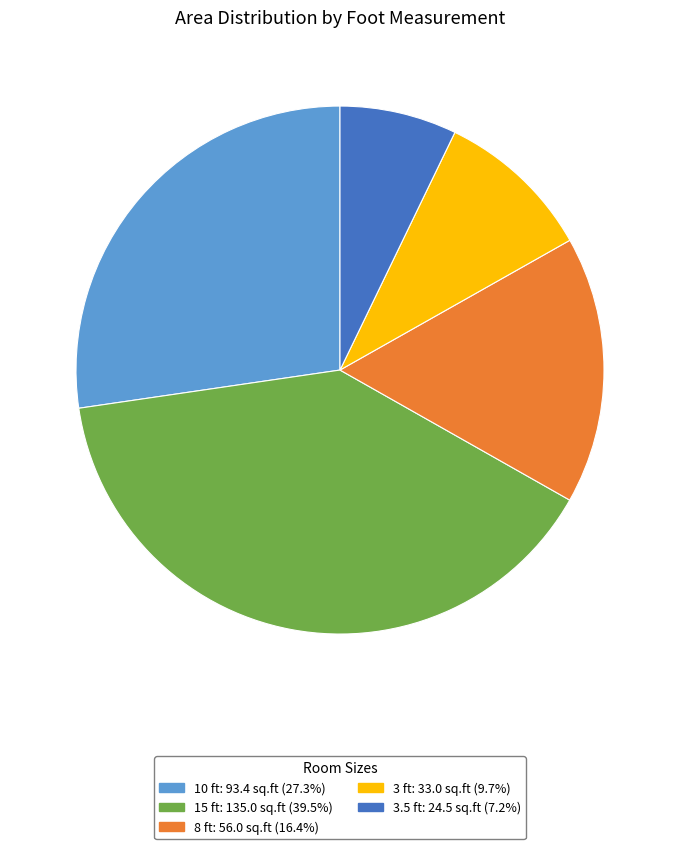

Is there a majority slice in this chart?

No